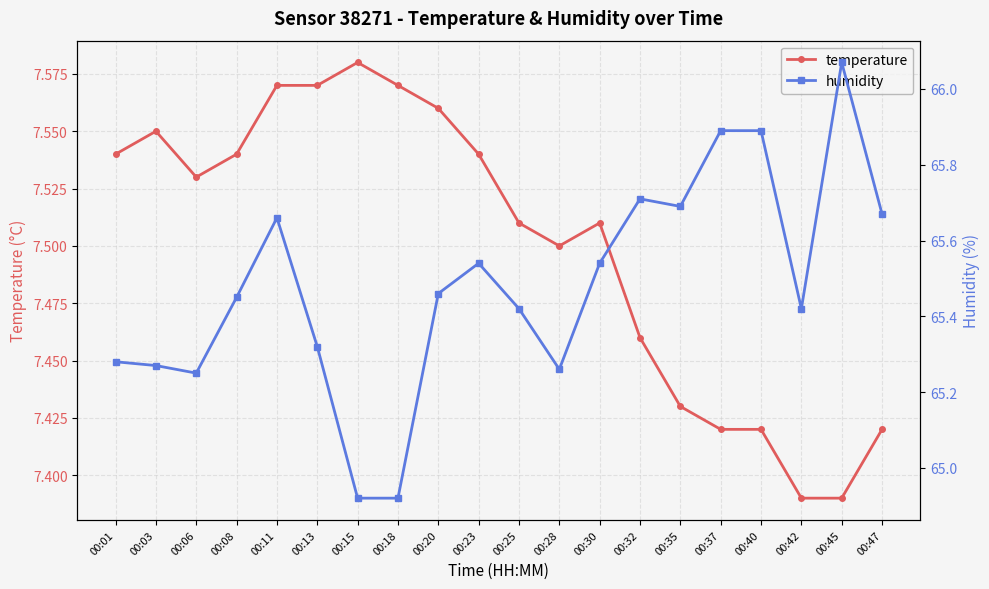

List the series in order of their peak value, highest first.

humidity, temperature